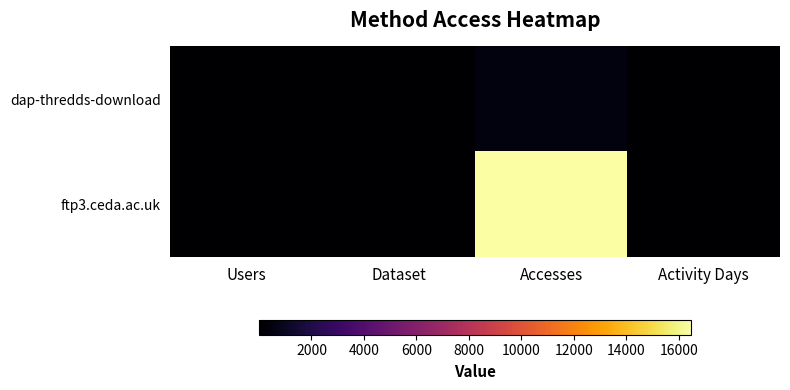

List the series in order of their peak value, lowest first.

dap-thredds-download, ftp3.ceda.ac.uk